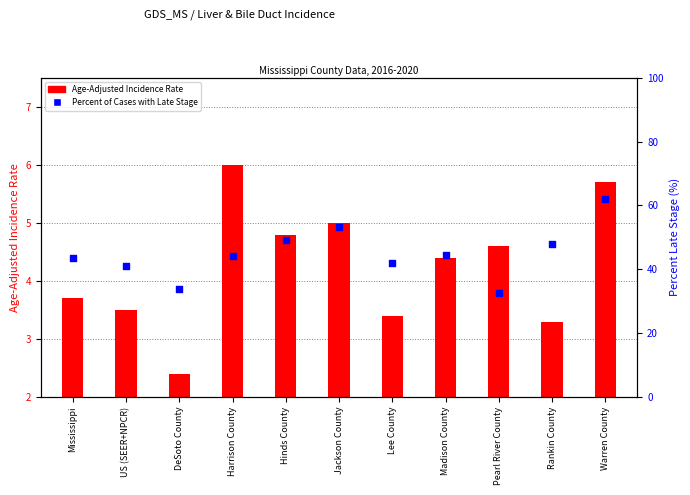

Which has a higher value, Madison County or Mississippi?

Madison County